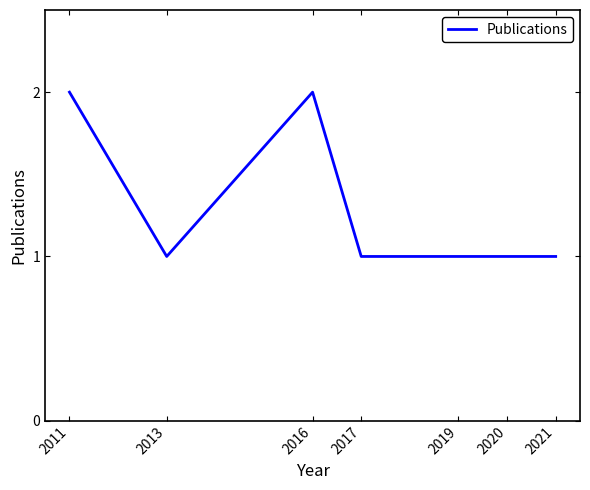

True or false: the data shows 1 at 2020.

True